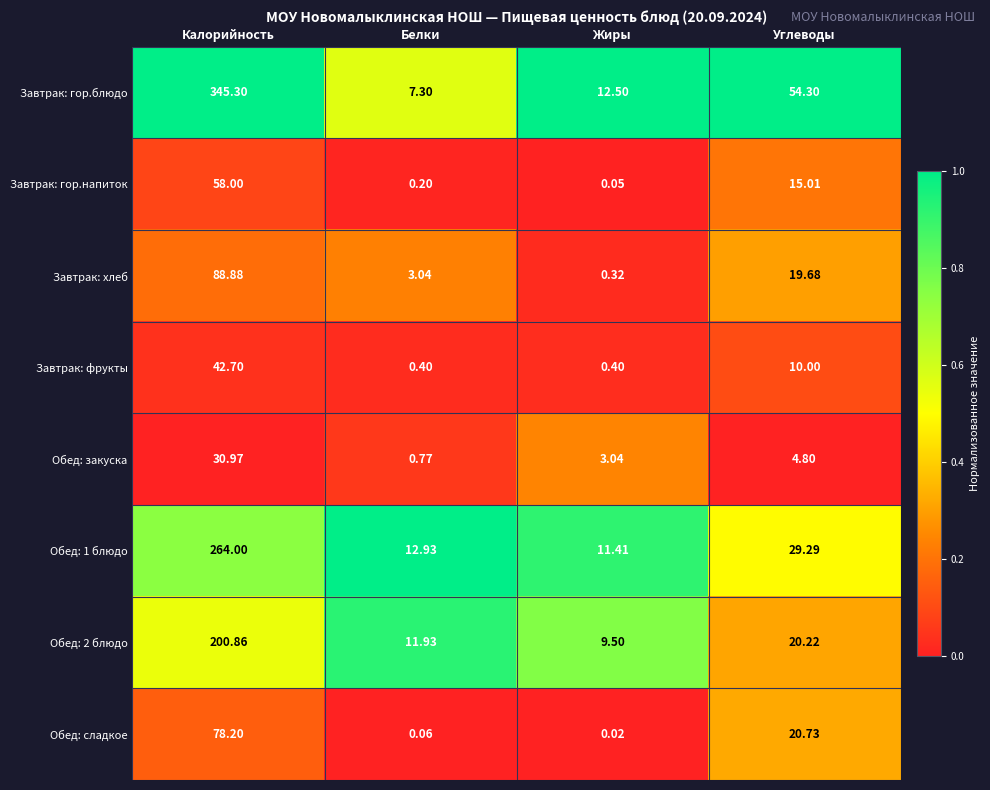

Which series has the widest spread of values?

Завтрак: гор.блюдо